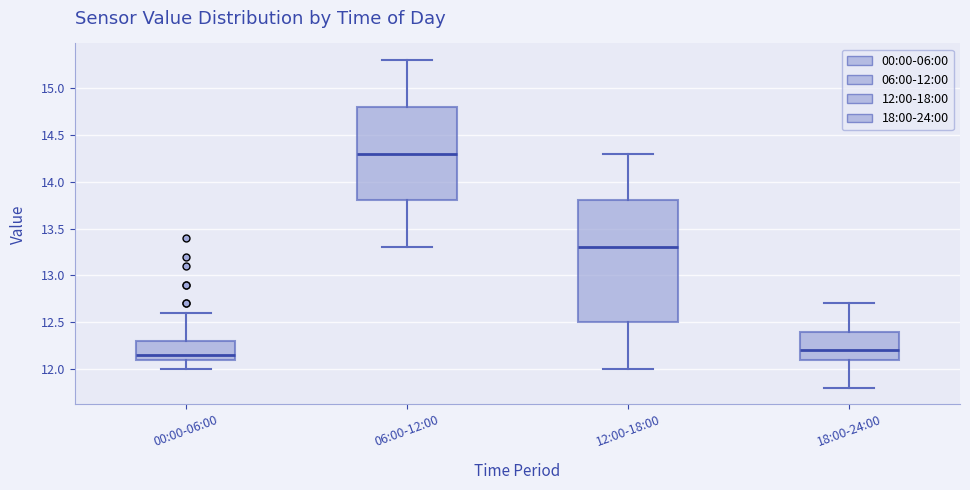

Where does the median line of the box for 00:00-06:00 sit on the y-axis? The values are not printed on the chart, so give them approximately, as read against the axis.

12.15